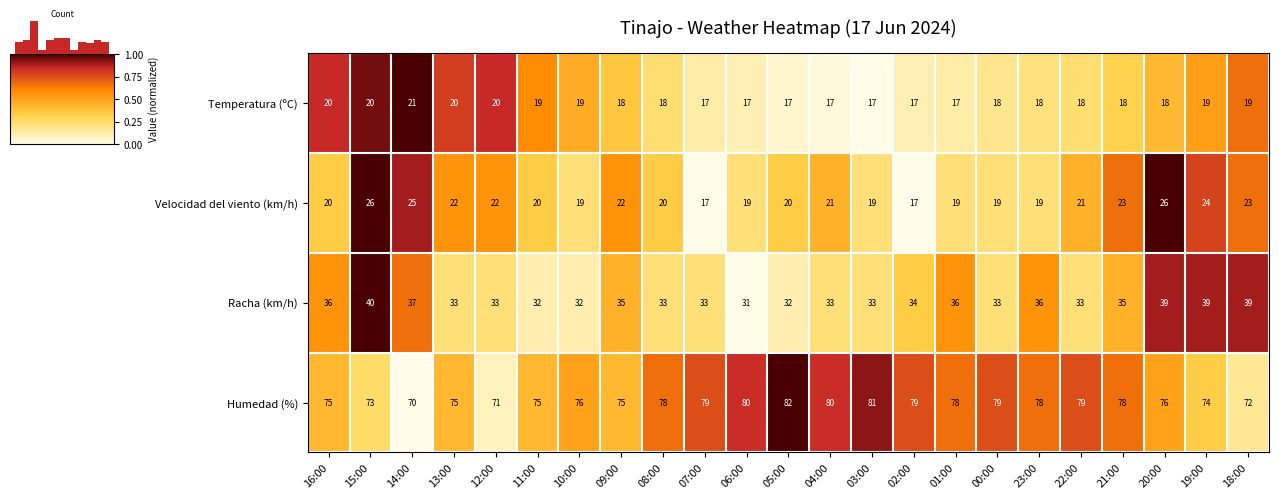

Reading right to left, transcribe all the data shown in this chart.

Temperatura (ºC): 18:00=19.0	19:00=19.0	20:00=18.0	21:00=18.0	22:00=18.0	23:00=18.0	00:00=18.0	01:00=17.0	02:00=17.0	03:00=17.0	04:00=17.0	05:00=17.0	06:00=17.0	07:00=17.0	08:00=18.0	09:00=18.0	10:00=19.0	11:00=19.0	12:00=20.0	13:00=20.0	14:00=21.0	15:00=20.0	16:00=20.0
Velocidad del viento (km/h): 18:00=23.0	19:00=24.0	20:00=26.0	21:00=23.0	22:00=21.0	23:00=19.0	00:00=19.0	01:00=19.0	02:00=17.0	03:00=19.0	04:00=21.0	05:00=20.0	06:00=19.0	07:00=17.0	08:00=20.0	09:00=22.0	10:00=19.0	11:00=20.0	12:00=22.0	13:00=22.0	14:00=25.0	15:00=26.0	16:00=20.0
Racha (km/h): 18:00=39.0	19:00=39.0	20:00=39.0	21:00=35.0	22:00=33.0	23:00=36.0	00:00=33.0	01:00=36.0	02:00=34.0	03:00=33.0	04:00=33.0	05:00=32.0	06:00=31.0	07:00=33.0	08:00=33.0	09:00=35.0	10:00=32.0	11:00=32.0	12:00=33.0	13:00=33.0	14:00=37.0	15:00=40.0	16:00=36.0
Humedad (%): 18:00=72.0	19:00=74.0	20:00=76.0	21:00=78.0	22:00=79.0	23:00=78.0	00:00=79.0	01:00=78.0	02:00=79.0	03:00=81.0	04:00=80.0	05:00=82.0	06:00=80.0	07:00=79.0	08:00=78.0	09:00=75.0	10:00=76.0	11:00=75.0	12:00=71.0	13:00=75.0	14:00=70.0	15:00=73.0	16:00=75.0